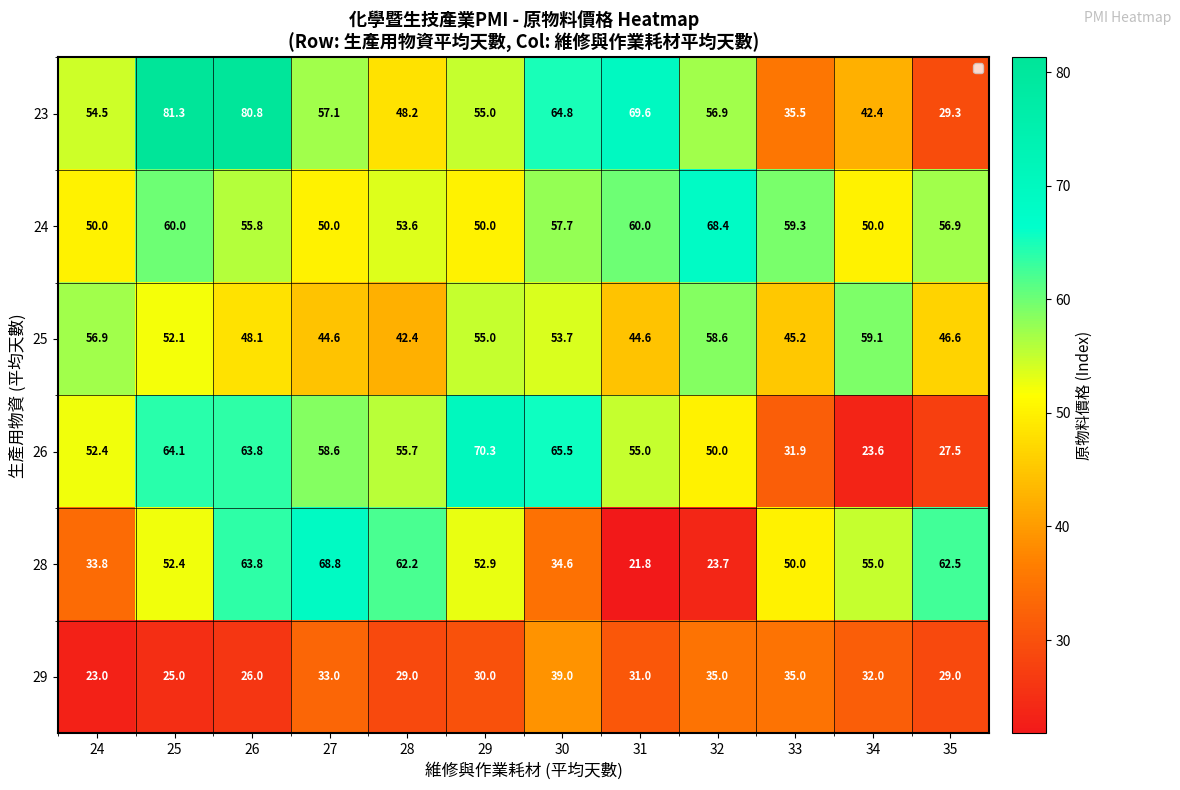

Which series has the widest spread of values?

23